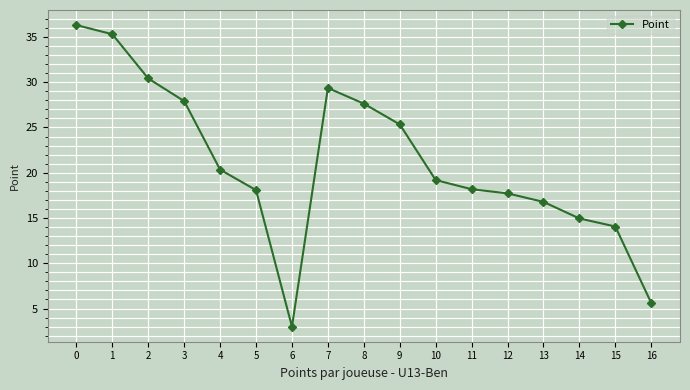

How many values are below 19?

8